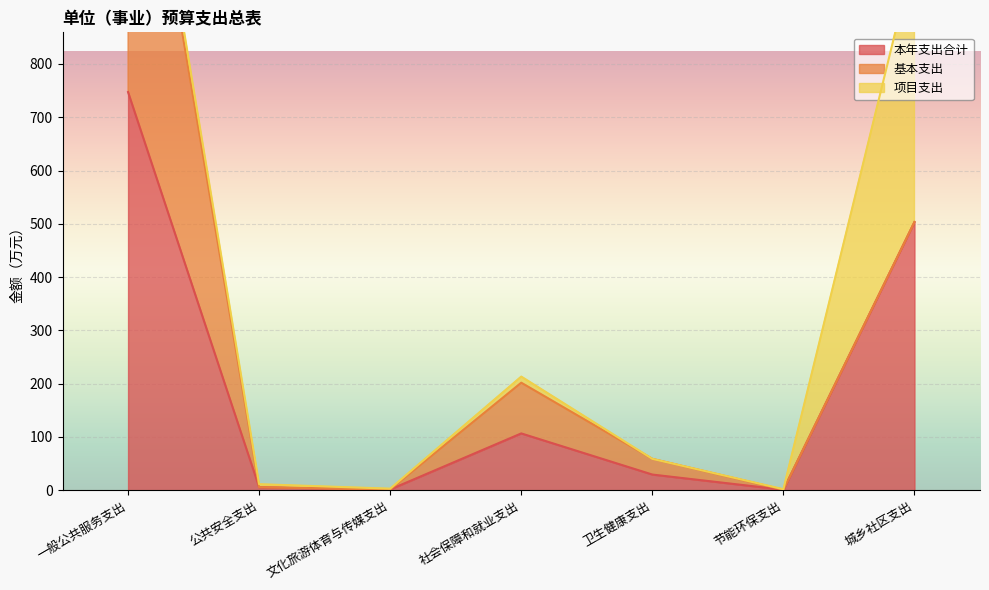

At which label is 本年支出合计 closest to 374?

城乡社区支出